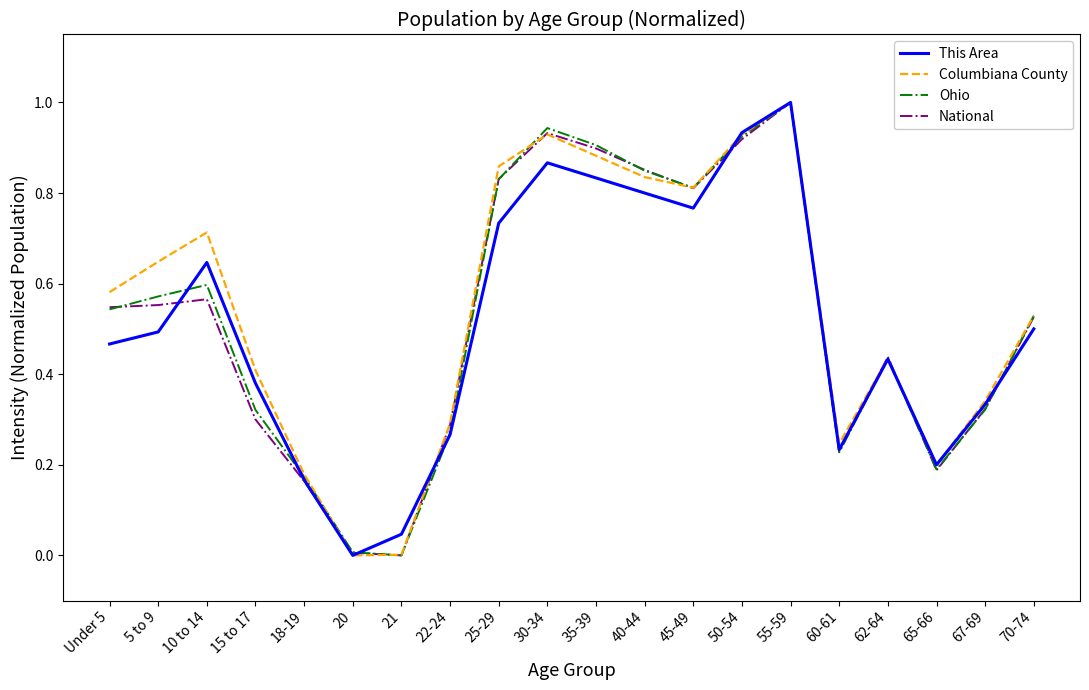

What position from the left is 22-24?

8